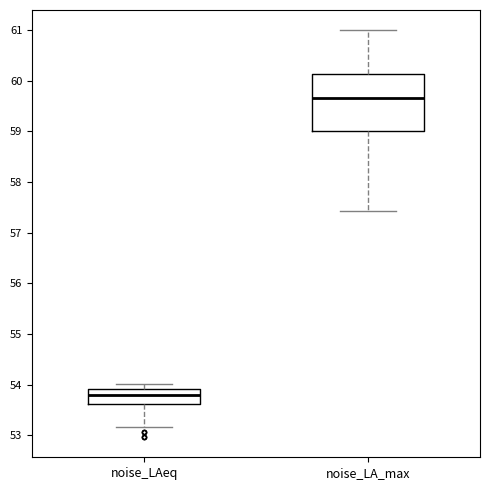

Which box has the highest median line?

noise_LA_max